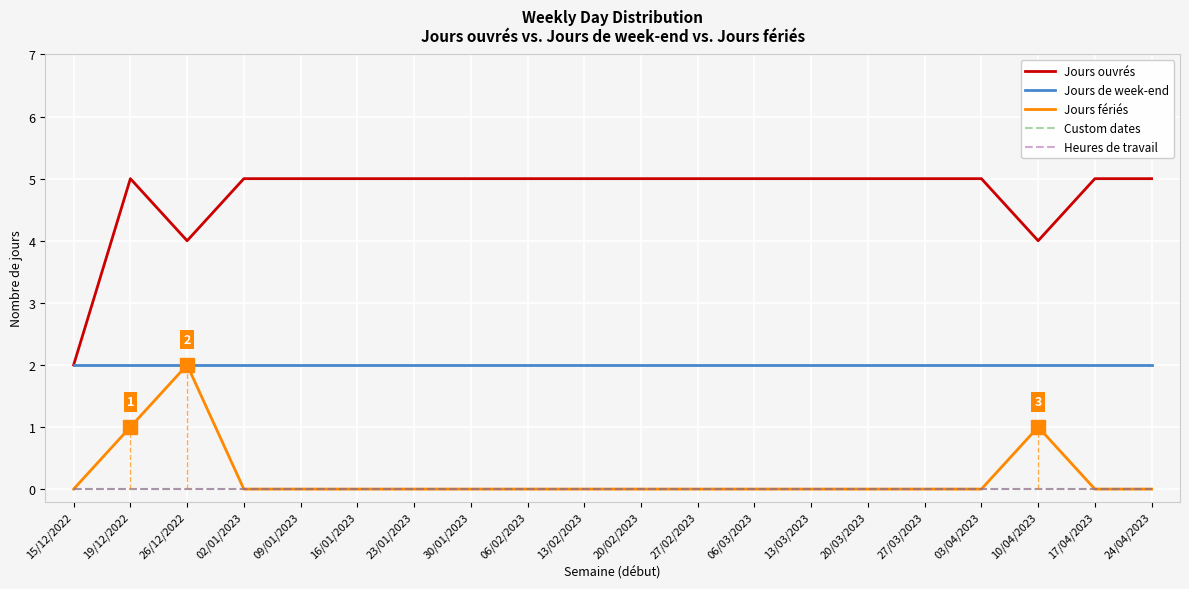

True or false: Jours ouvrés has more than 2 interior local peaks.

False